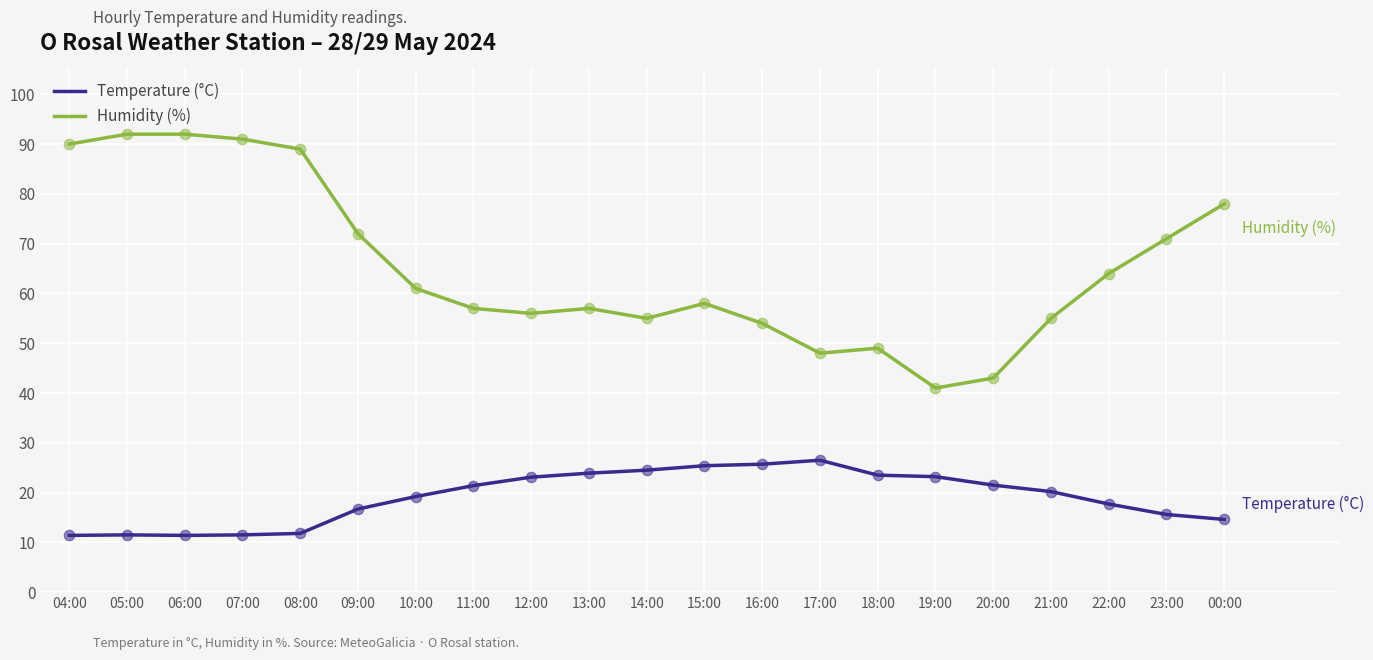

At how many categories does at least one series exceed 69?

8